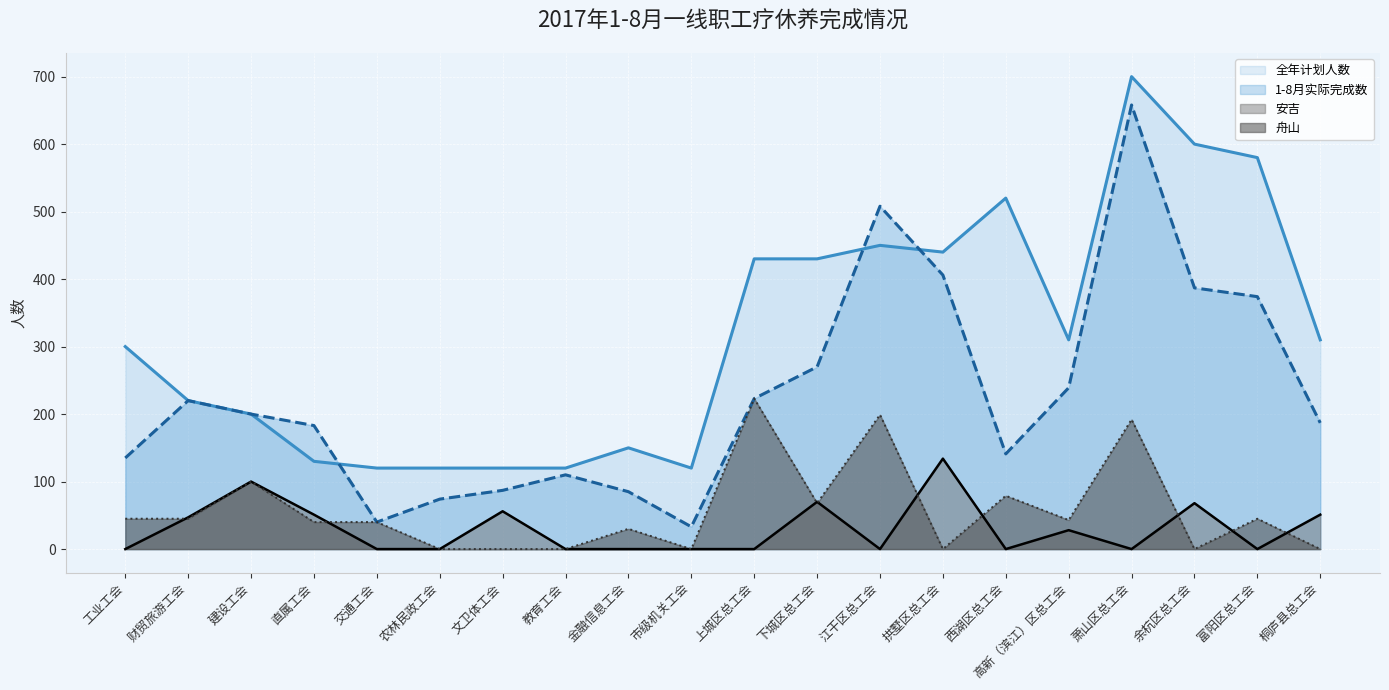

Where does the 舟山 series first go above 43?

工业工会